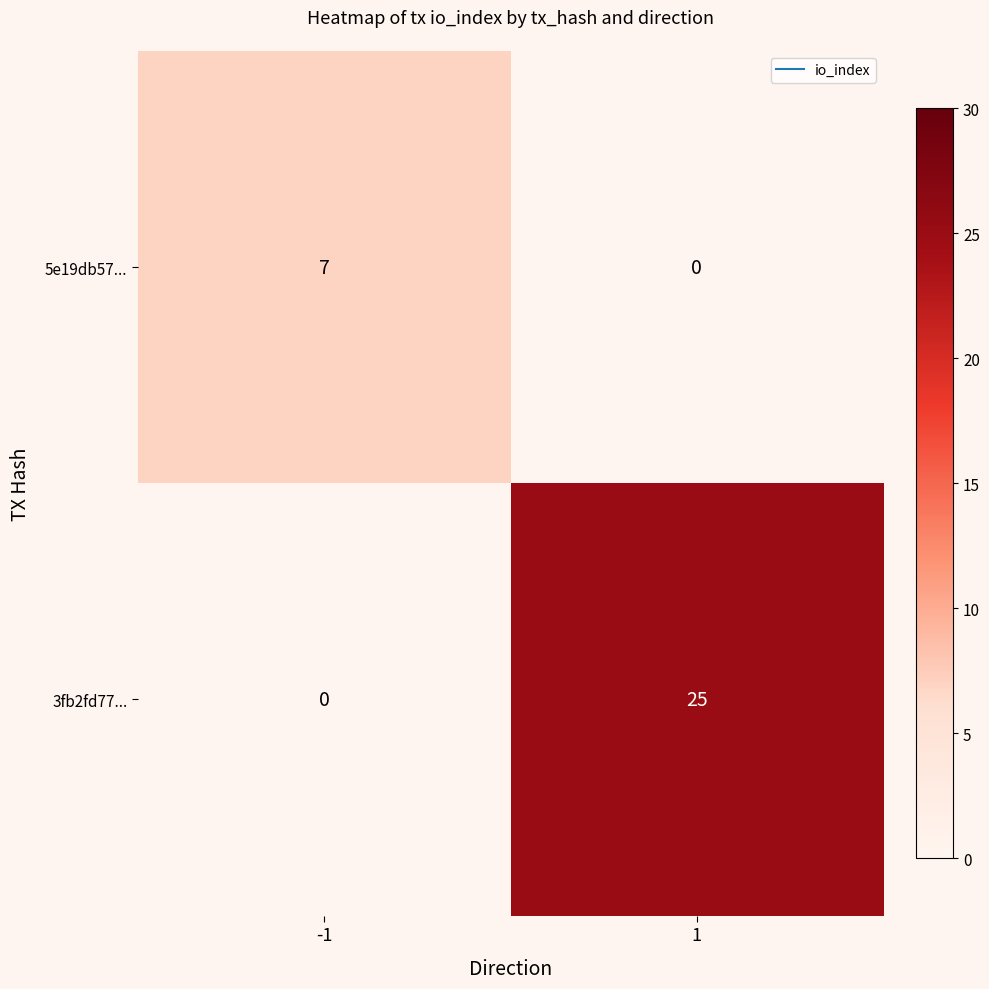

Is the value of 5e19db57... at 1 greater than the value of 3fb2fd77... at 1?

No